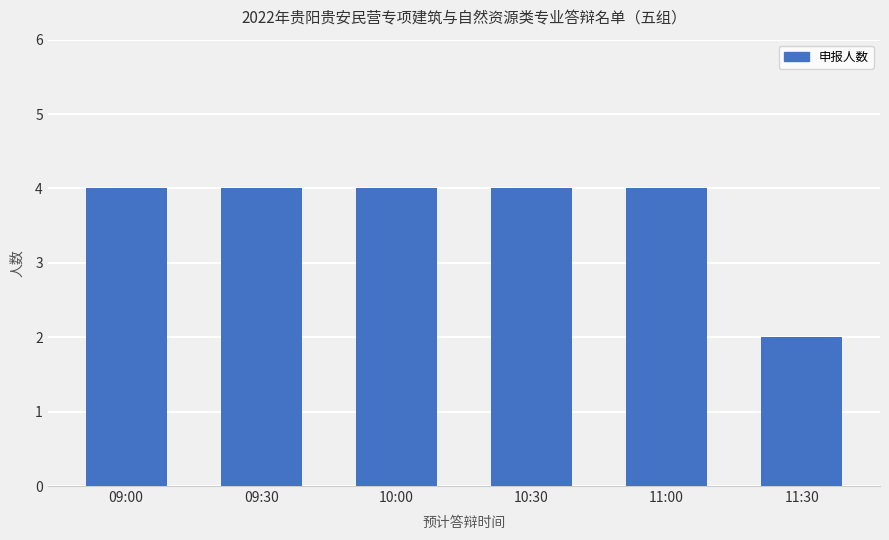

Approximately how many times larger is the value at 10:00 compared to 09:30?

1.0